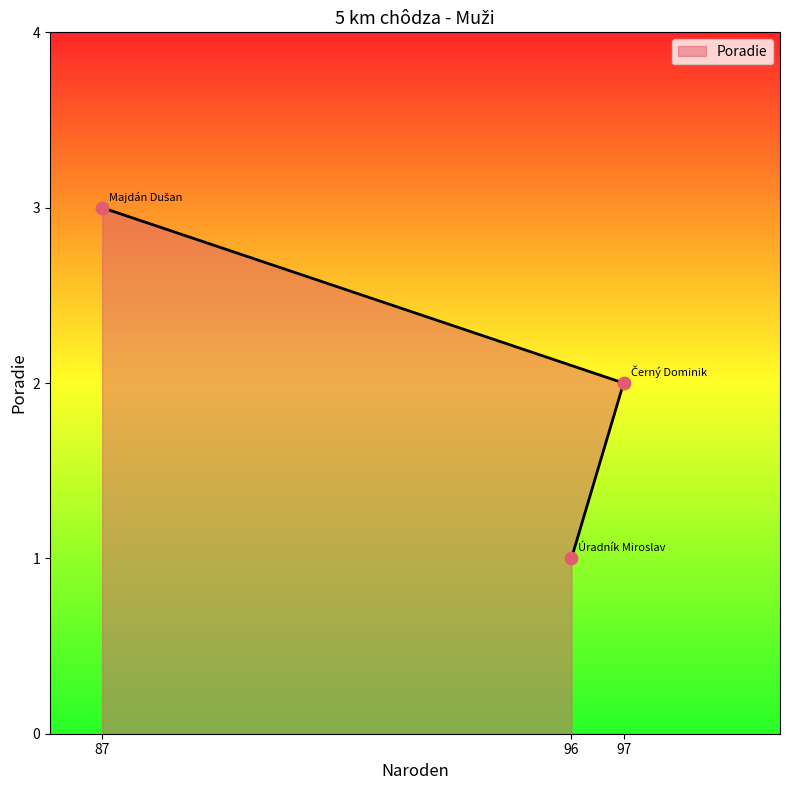

Which has a higher value, 96 or 87?

87